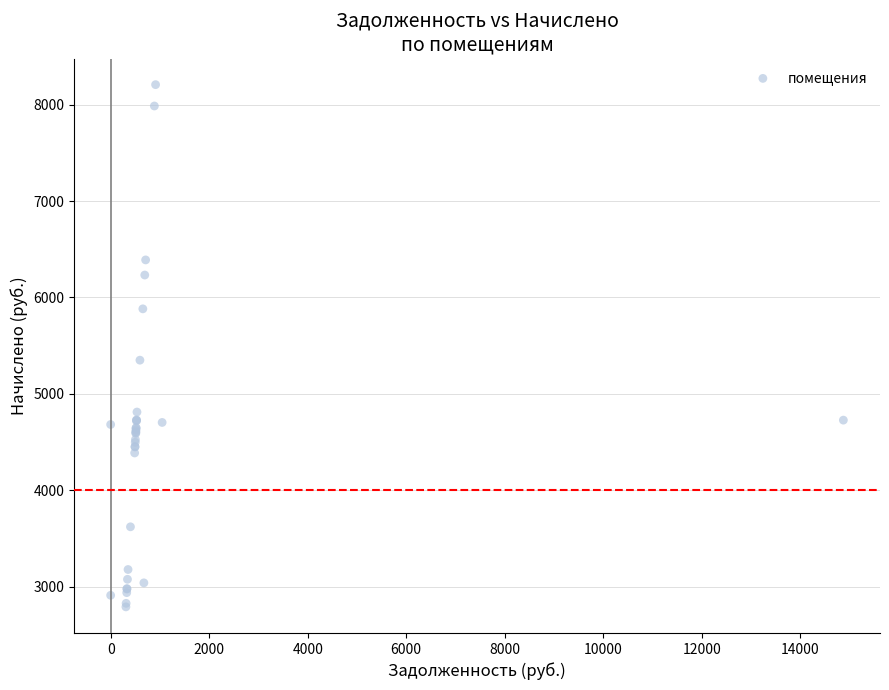

What Y value in the scatter plot is closest to 5498?

5349.2